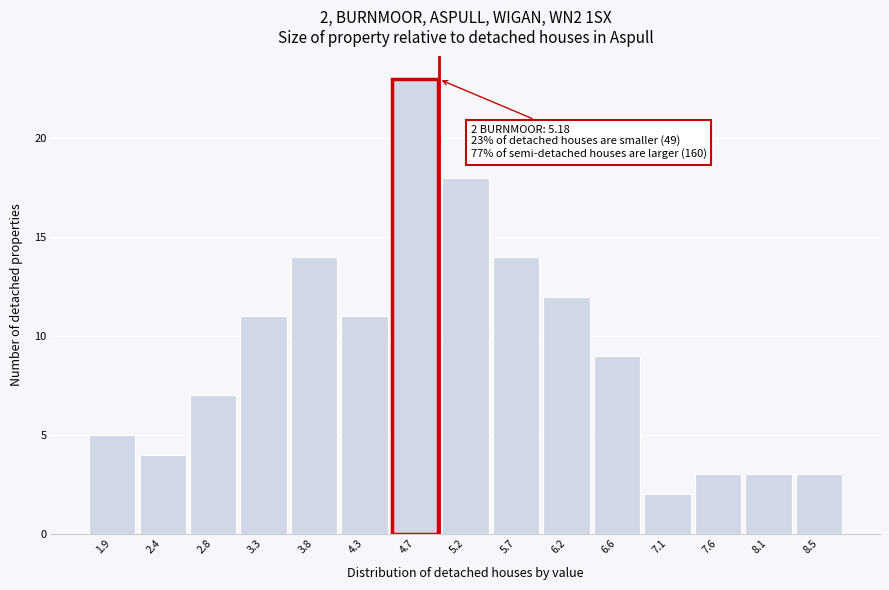

Reading left to right, what are all the values shown in this chart?

5	4	7	11	14	11	23	18	14	12	9	2	3	3	3